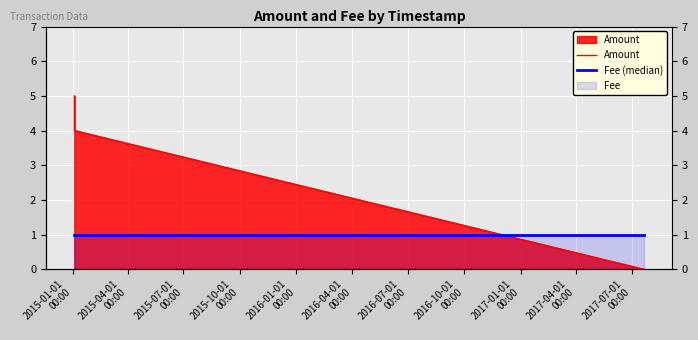

At how many categories does at least one series exceed 2?

2